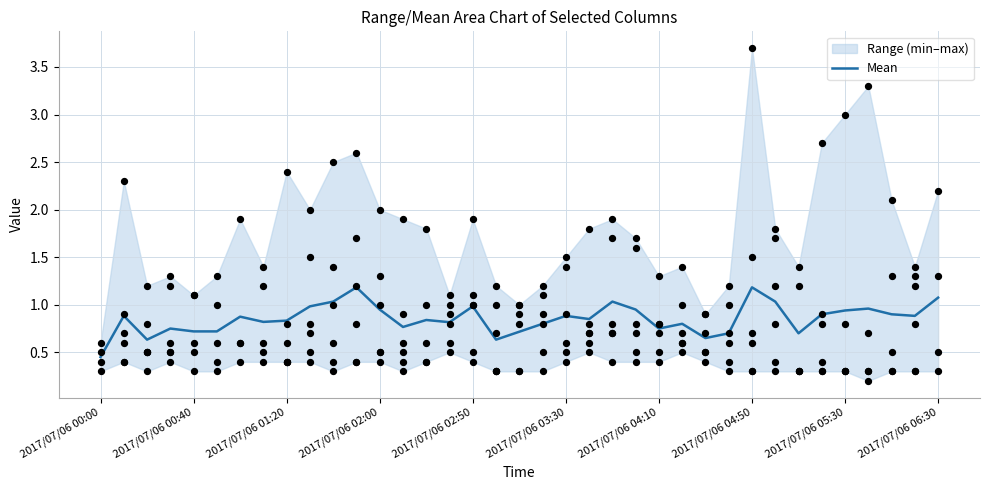

Between 21 and 32, which is larger?

32